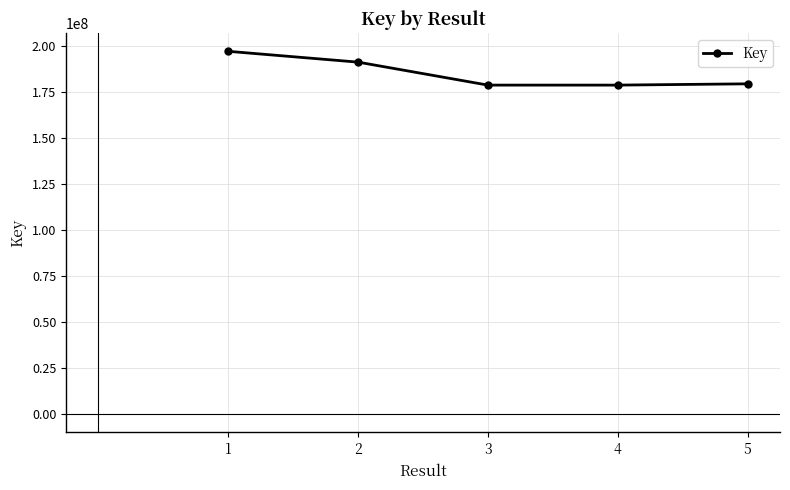

What is the difference between the values at 3 and 2?

12466911